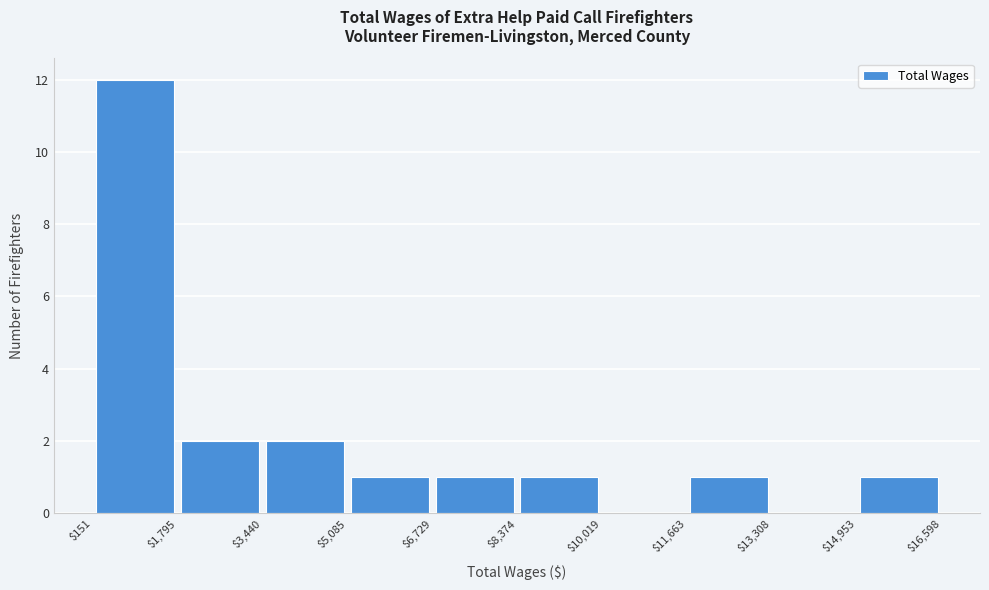

Reading left to right, transcribe this chart: for each bar, give the range it covers on the x-axis and its height. The values are not printed on the chart, so give them approximately, as read against the axis.

$151 to $1,795: 12
$1,795 to $3,440: 2
$3,440 to $5,085: 2
$5,085 to $6,729: 1
$6,729 to $8,374: 1
$8,374 to $10,019: 1
$10,019 to $11,663: 0
$11,663 to $13,308: 1
$13,308 to $14,953: 0
$14,953 to $16,598: 1